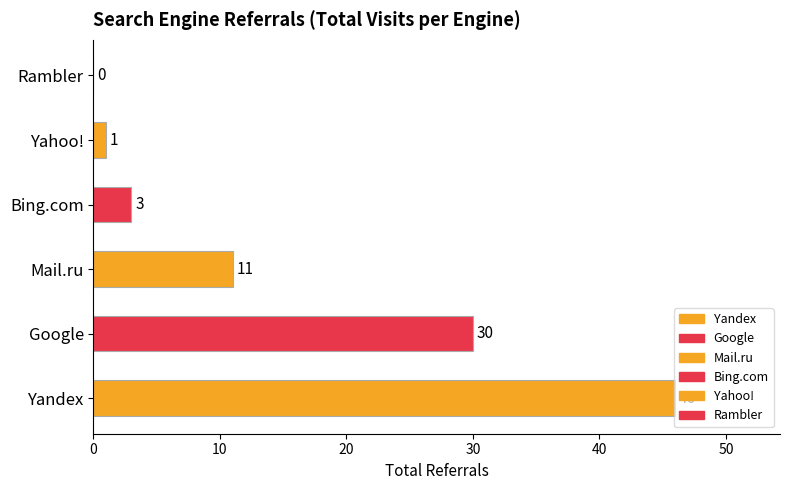

Which has a higher value, Bing.com or Yandex?

Yandex